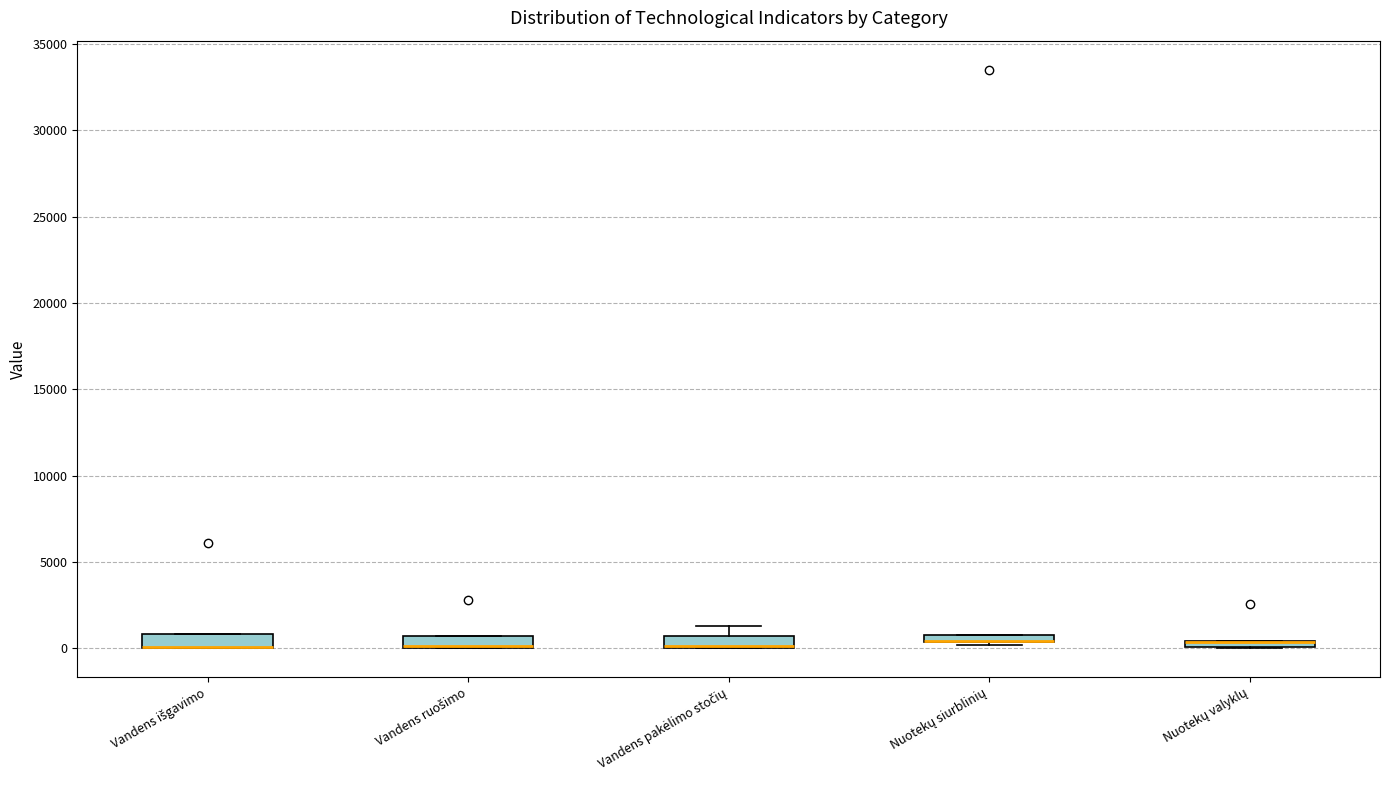

Where is the lower edge of the box for Nuotekų siurblinių on the y-axis? The values are not printed on the chart, so give them approximately, as read against the axis.

500